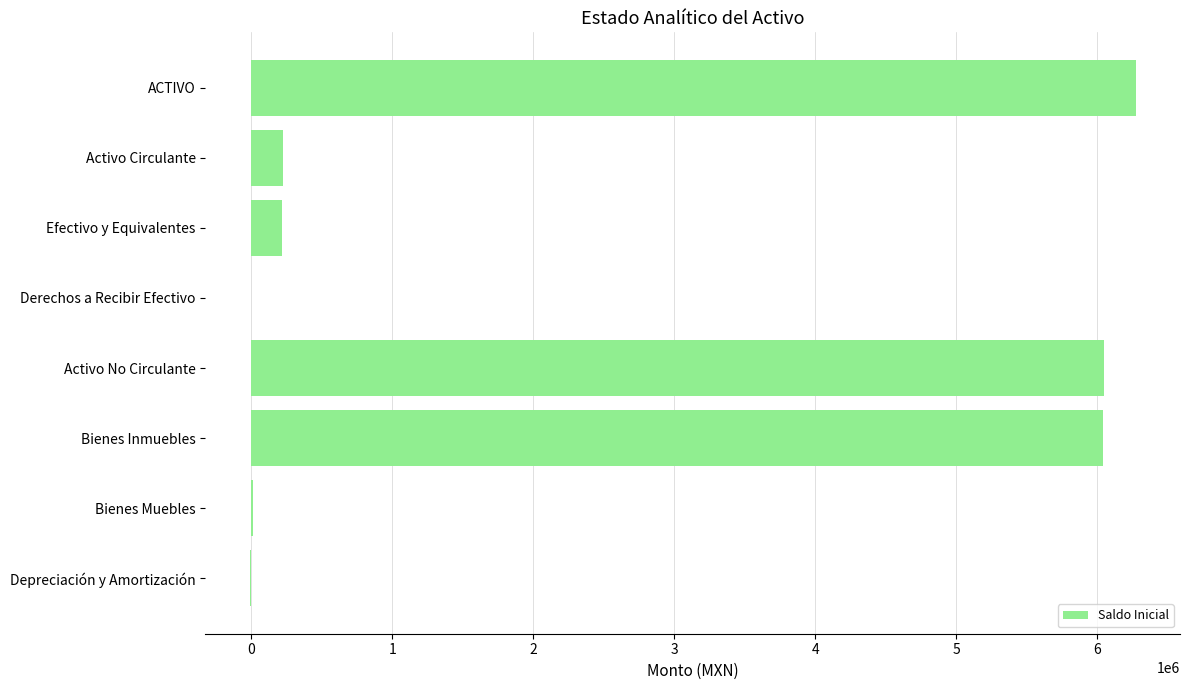

Count the number of categories in the chart.

8